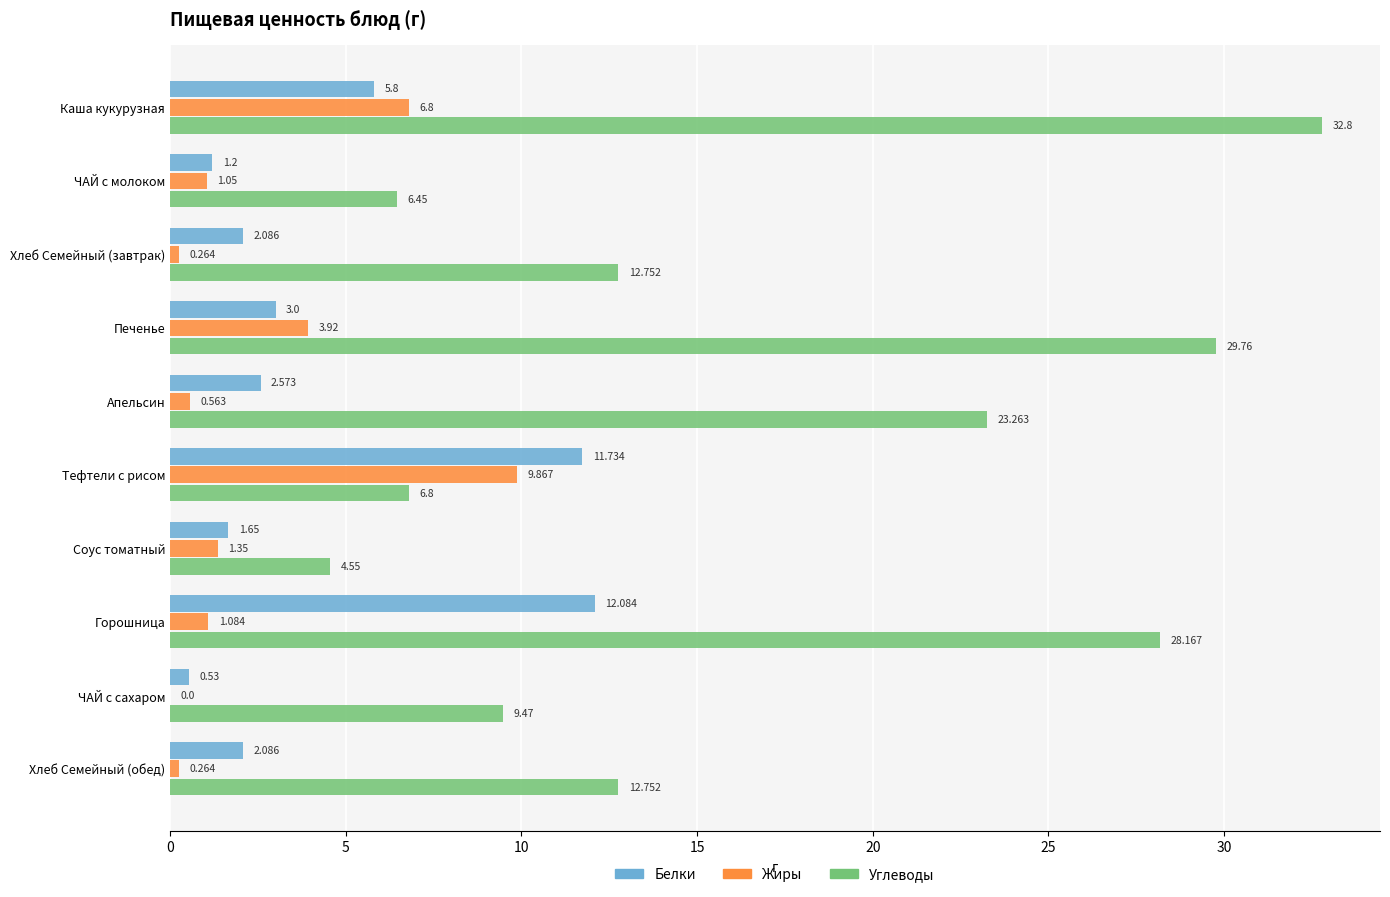

Between ЧАЙ с молоком and Тефтели с рисом, which series saw the biggest shift?

Белки